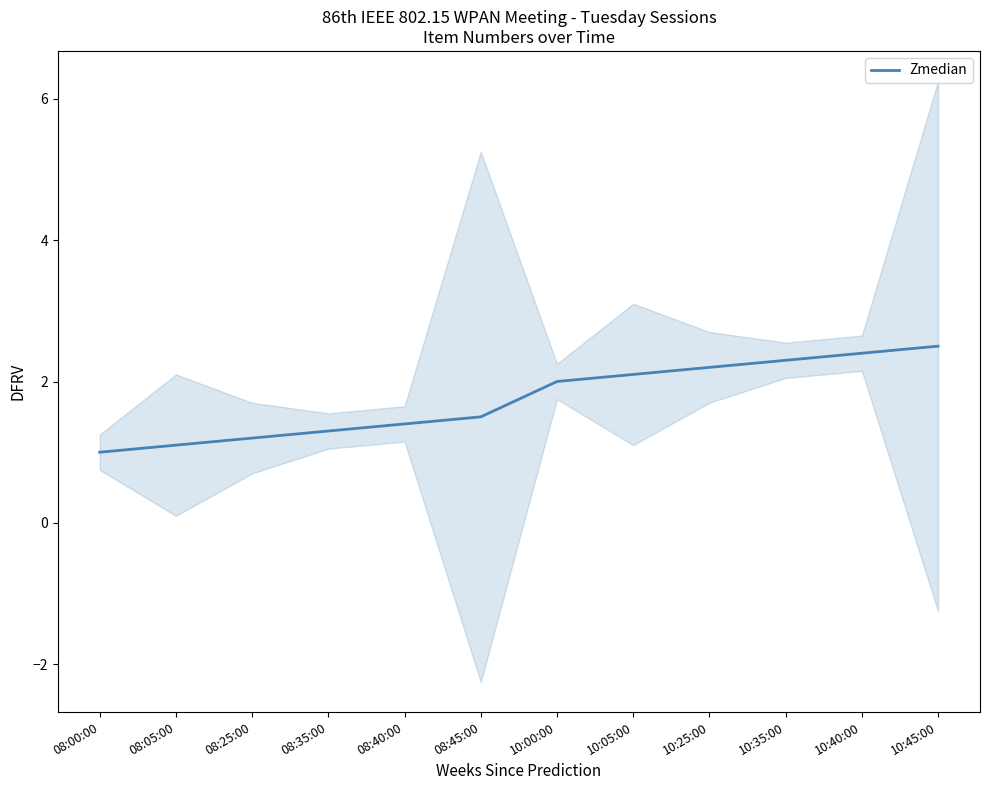

What is the maximum value shown in the chart?

2.5